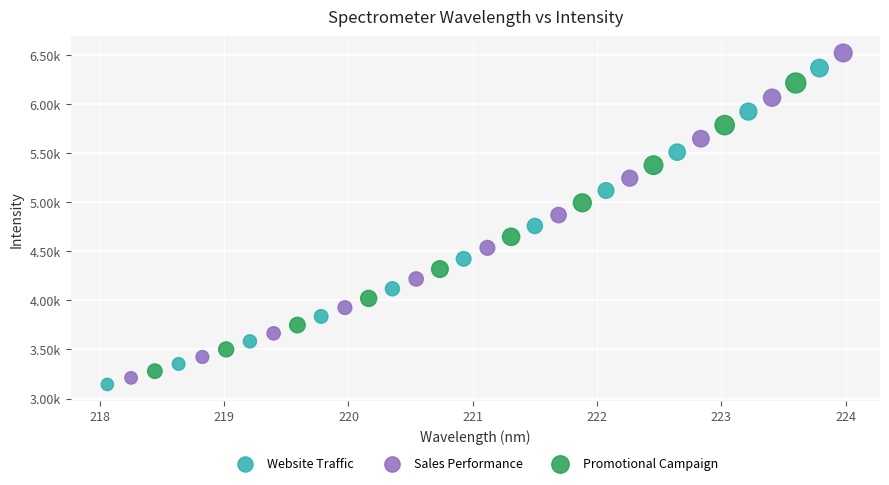

Which series has the largest Y range (max minus min)?

Sales Performance